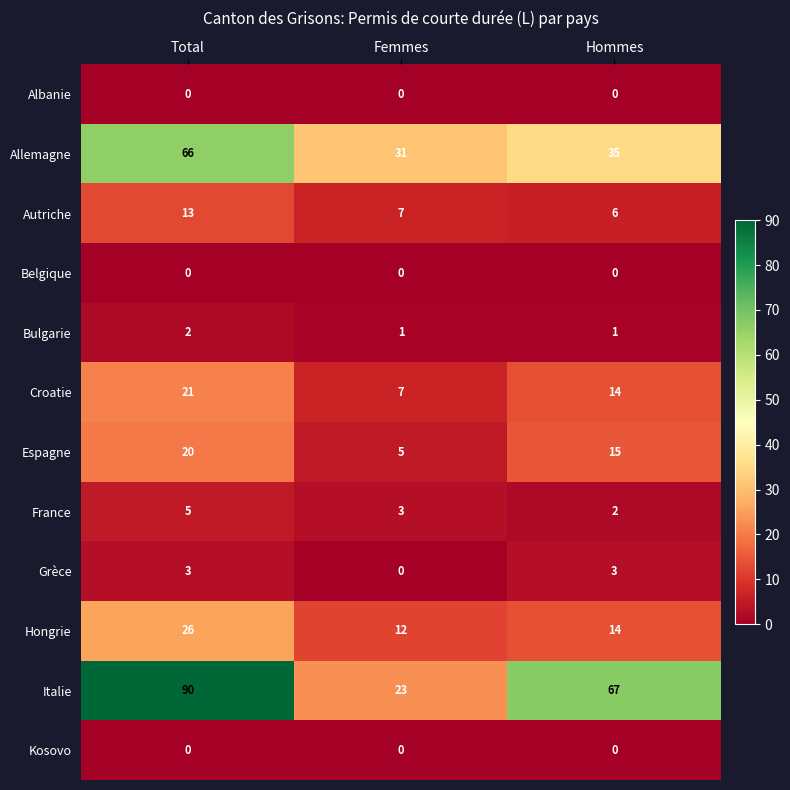

What is the spread (max minus min) of values at Femmes?

31